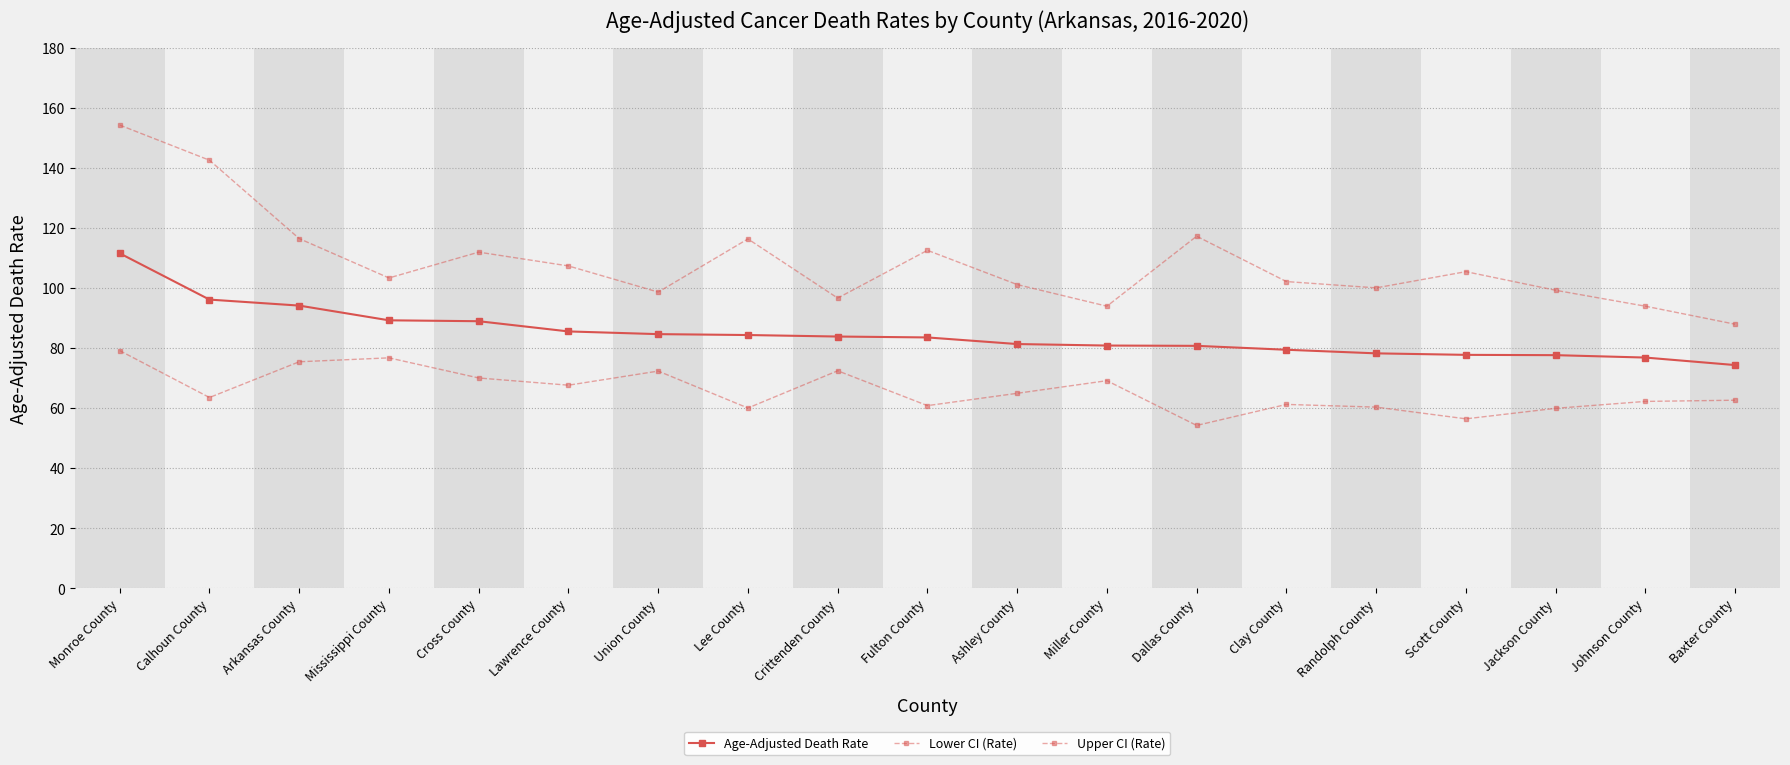

Reading left to right, transcribe all the data shown in this chart.

Age-Adjusted Death Rate: Monroe County=111.5	Calhoun County=96.1	Arkansas County=94.1	Mississippi County=89.2	Cross County=88.9	Lawrence County=85.5	Union County=84.6	Lee County=84.3	Crittenden County=83.8	Fulton County=83.5	Ashley County=81.3	Miller County=80.8	Dallas County=80.7	Clay County=79.4	Randolph County=78.2	Scott County=77.7	Jackson County=77.6	Johnson County=76.8	Baxter County=74.3
Lower CI (Rate): Monroe County=79.1	Calhoun County=63.5	Arkansas County=75.4	Mississippi County=76.7	Cross County=70.0	Lawrence County=67.6	Union County=72.3	Lee County=60.0	Crittenden County=72.4	Fulton County=60.8	Ashley County=64.9	Miller County=69.1	Dallas County=54.2	Clay County=61.2	Randolph County=60.3	Scott County=56.4	Jackson County=59.9	Johnson County=62.2	Baxter County=62.6
Upper CI (Rate): Monroe County=154.2	Calhoun County=142.5	Arkansas County=116.4	Mississippi County=103.3	Cross County=111.9	Lawrence County=107.3	Union County=98.6	Lee County=116.3	Crittenden County=96.6	Fulton County=112.5	Ashley County=101.1	Miller County=93.9	Dallas County=117.2	Clay County=102.1	Randolph County=100.0	Scott County=105.4	Jackson County=99.2	Johnson County=93.9	Baxter County=87.9